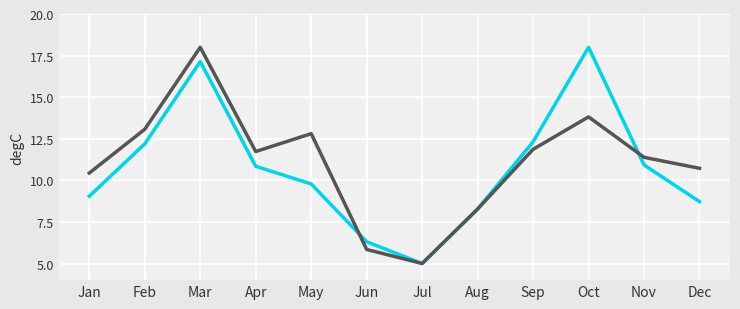

What is the greatest value displayed?

18.0